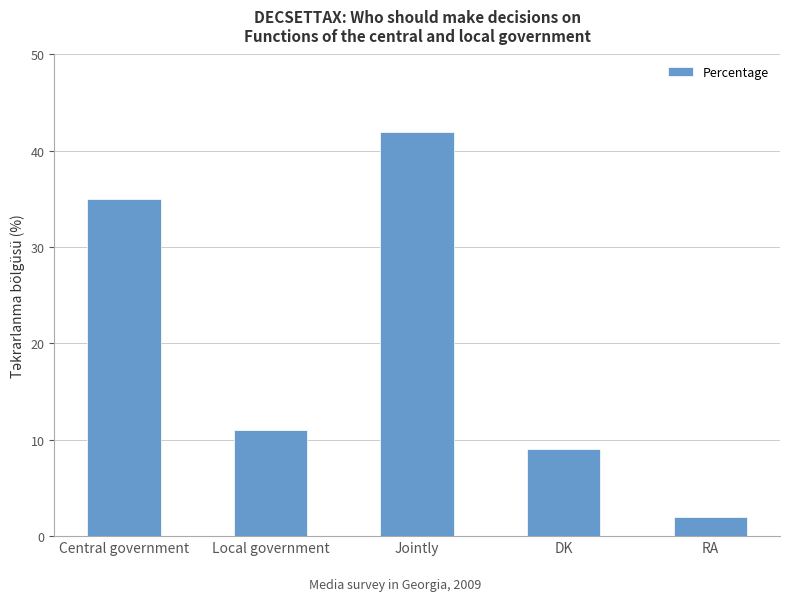

Between Central government and Local government, which is larger?

Central government